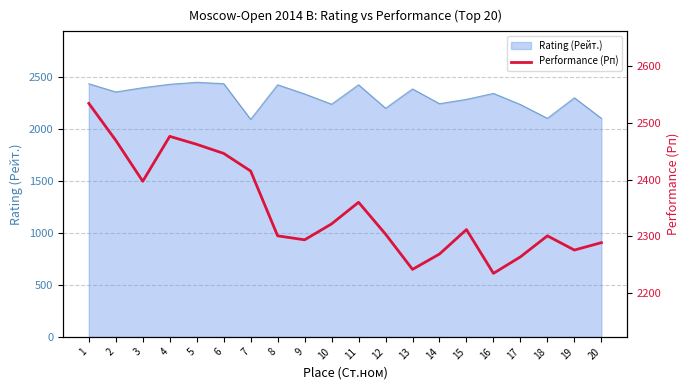

What is the smallest value displayed?

2235